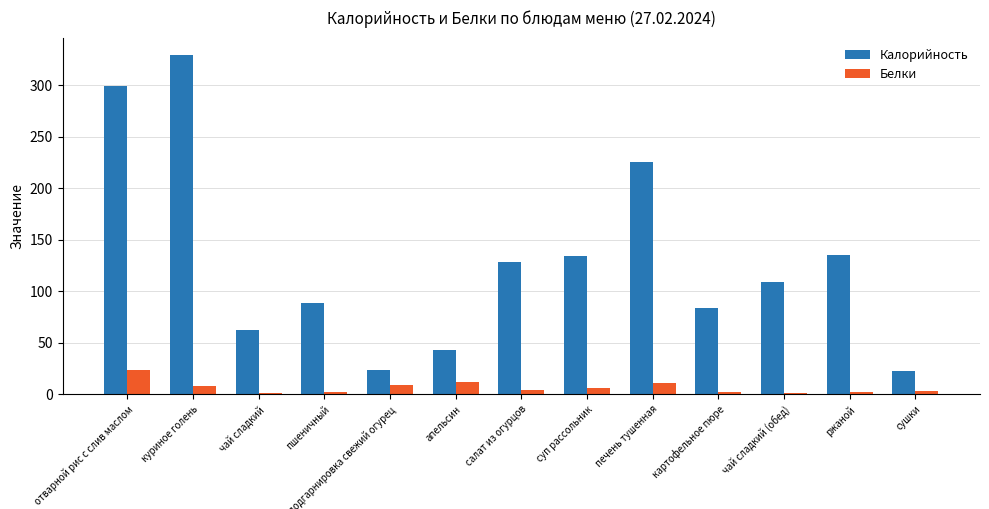

Is the value of Белки at сушки greater than the value of Калорийность at картофельное пюре?

No